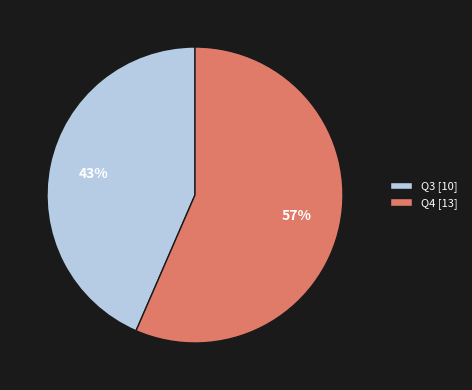

Do Q3 [10] and Q4 [13] together represent more than half of the pie?

Yes